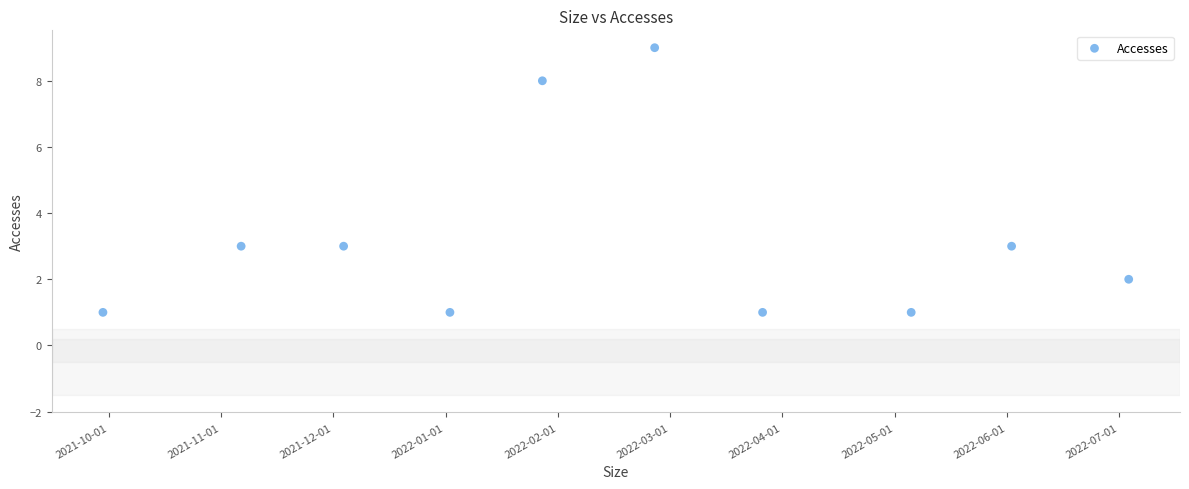

What is the average Y value?

3